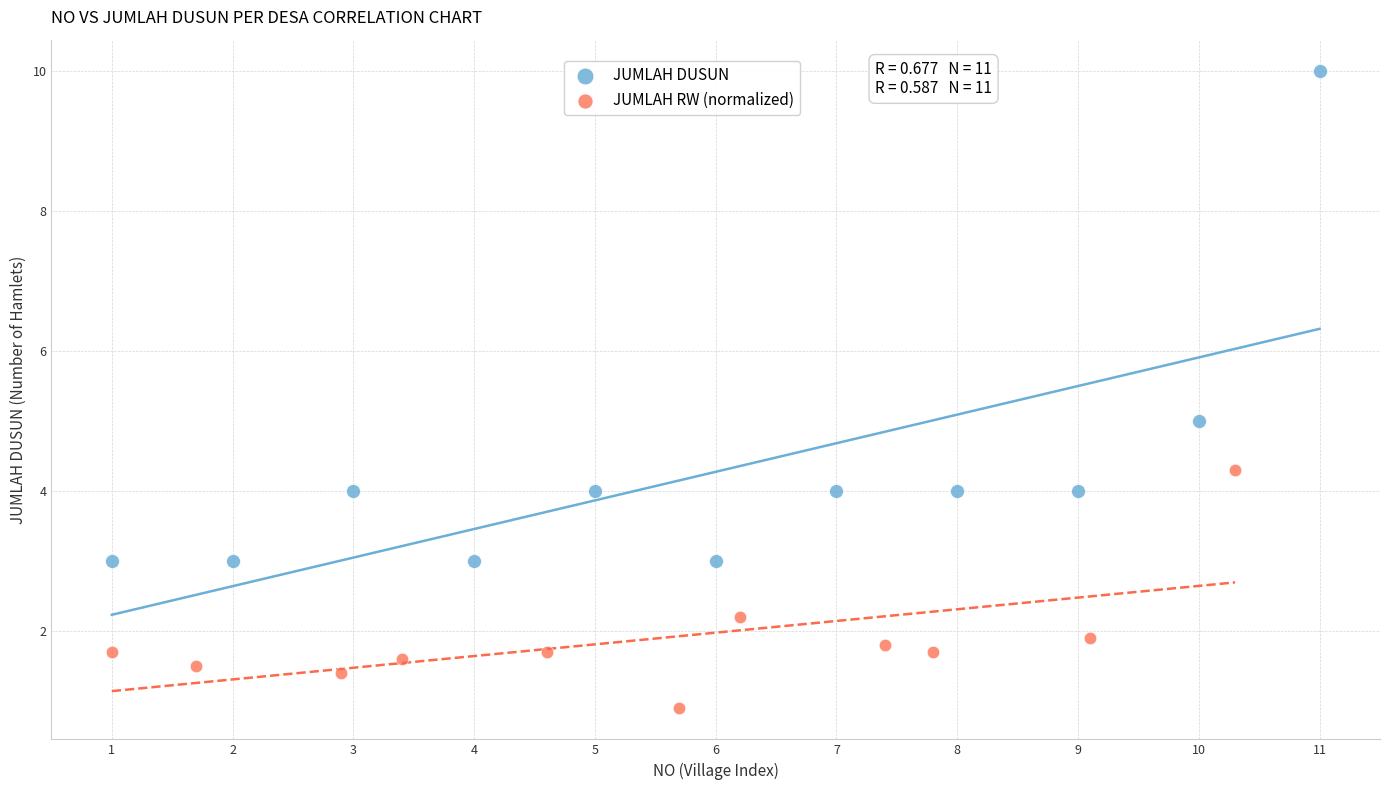

Which series reaches the minimum Y coordinate?

JUMLAH RW (normalized)